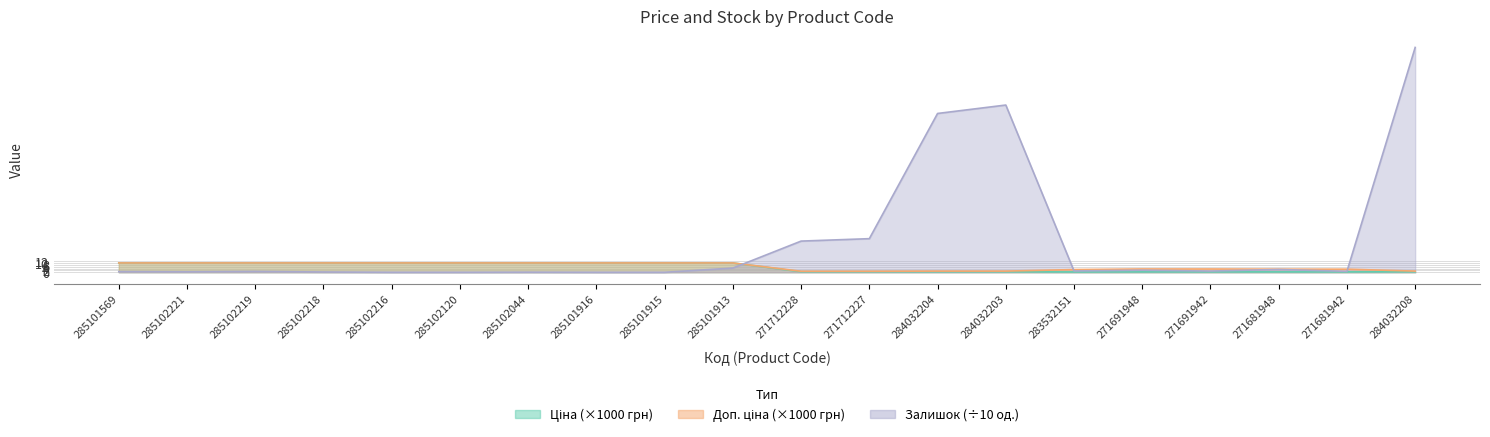

How many lines are shown in the chart?

3